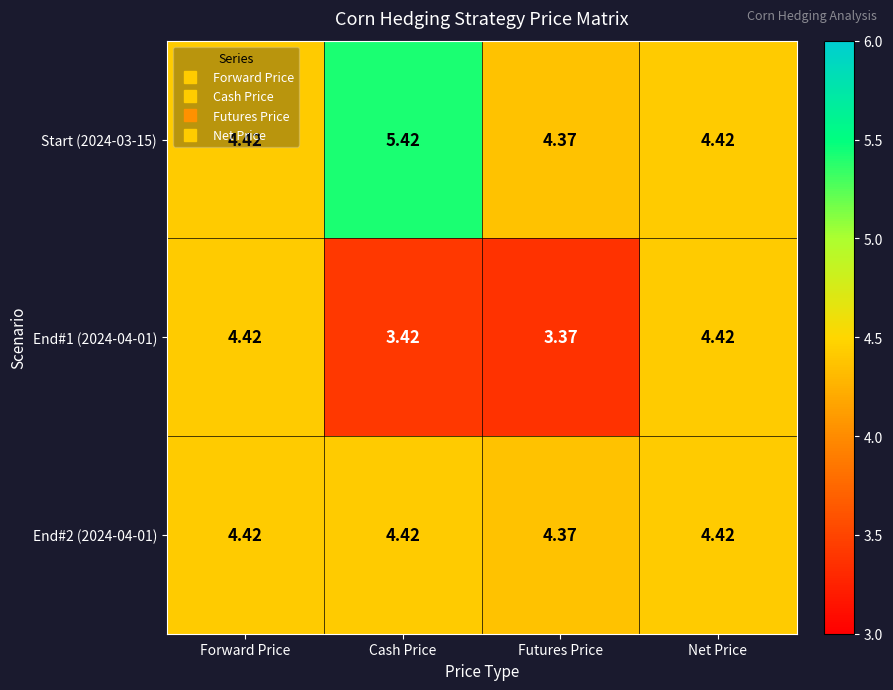

Which label corresponds to the largest value in the chart?

Cash Price